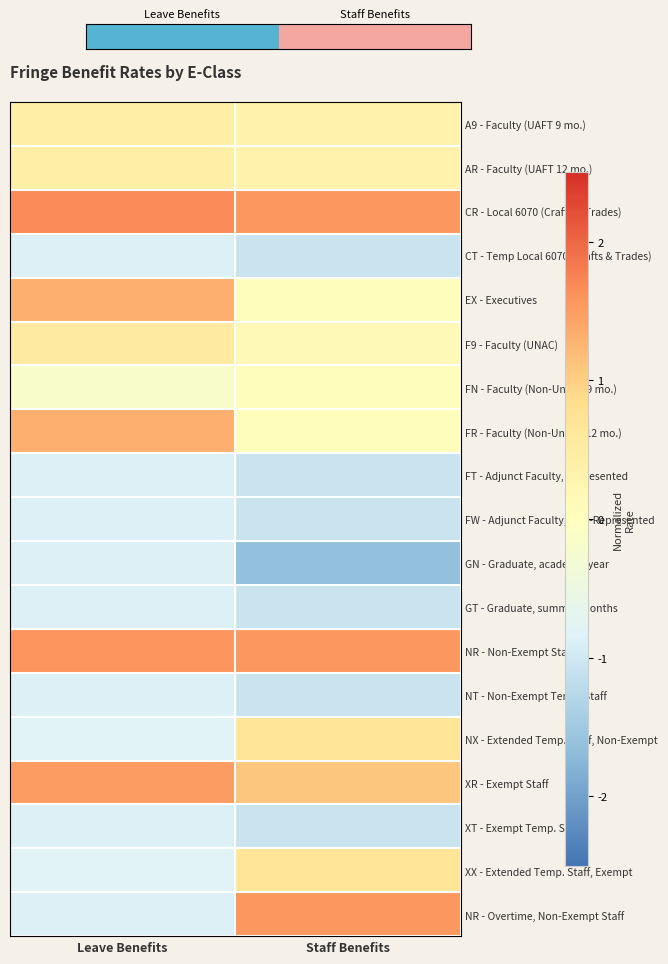

What is the difference between the highest and lowest values at Leave Benefits?

2.5